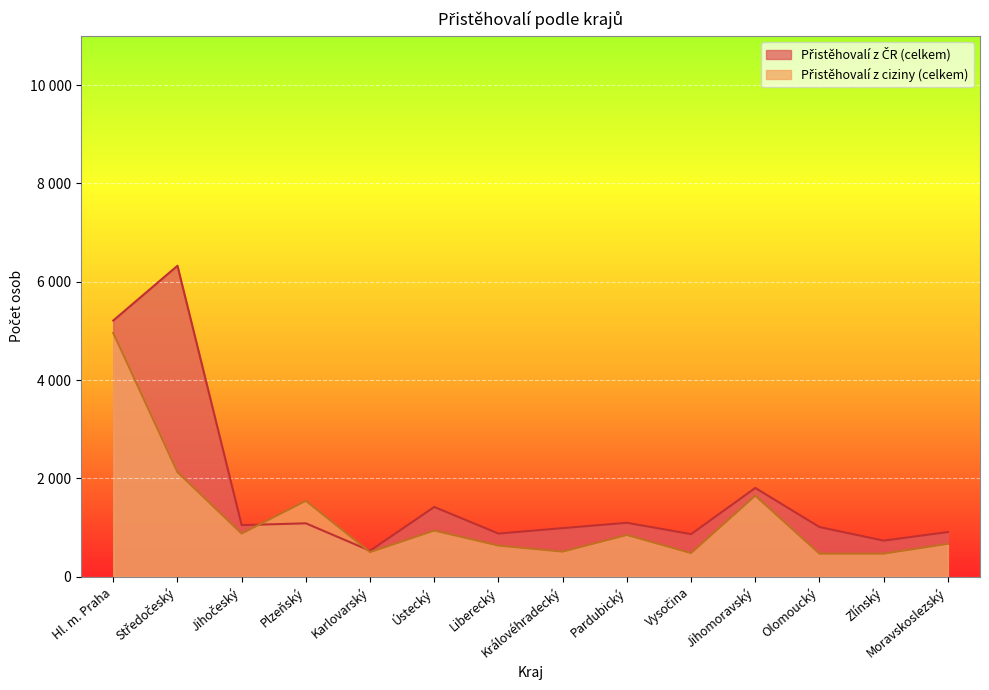

True or false: Přistěhovalí z ciziny (celkem) has more than 0 interior local peaks.

True